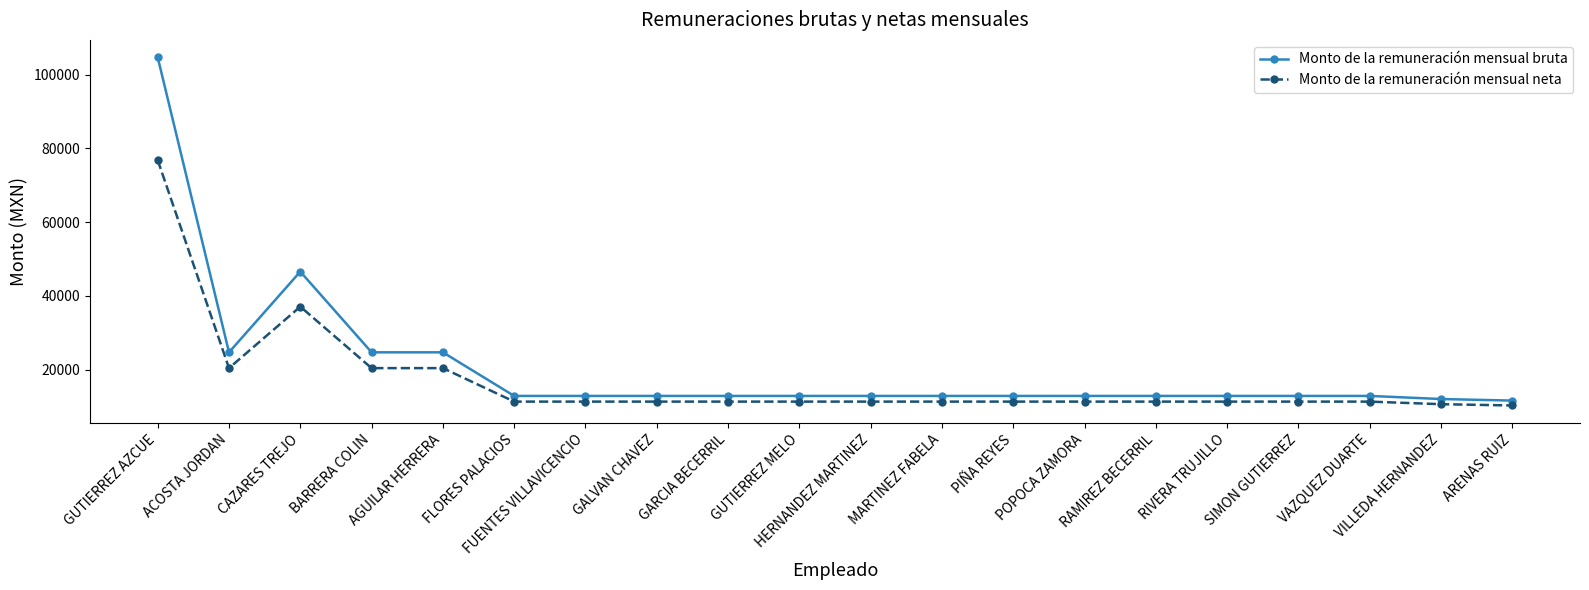

What is the label of the 19th point from the right?

ACOSTA JORDAN